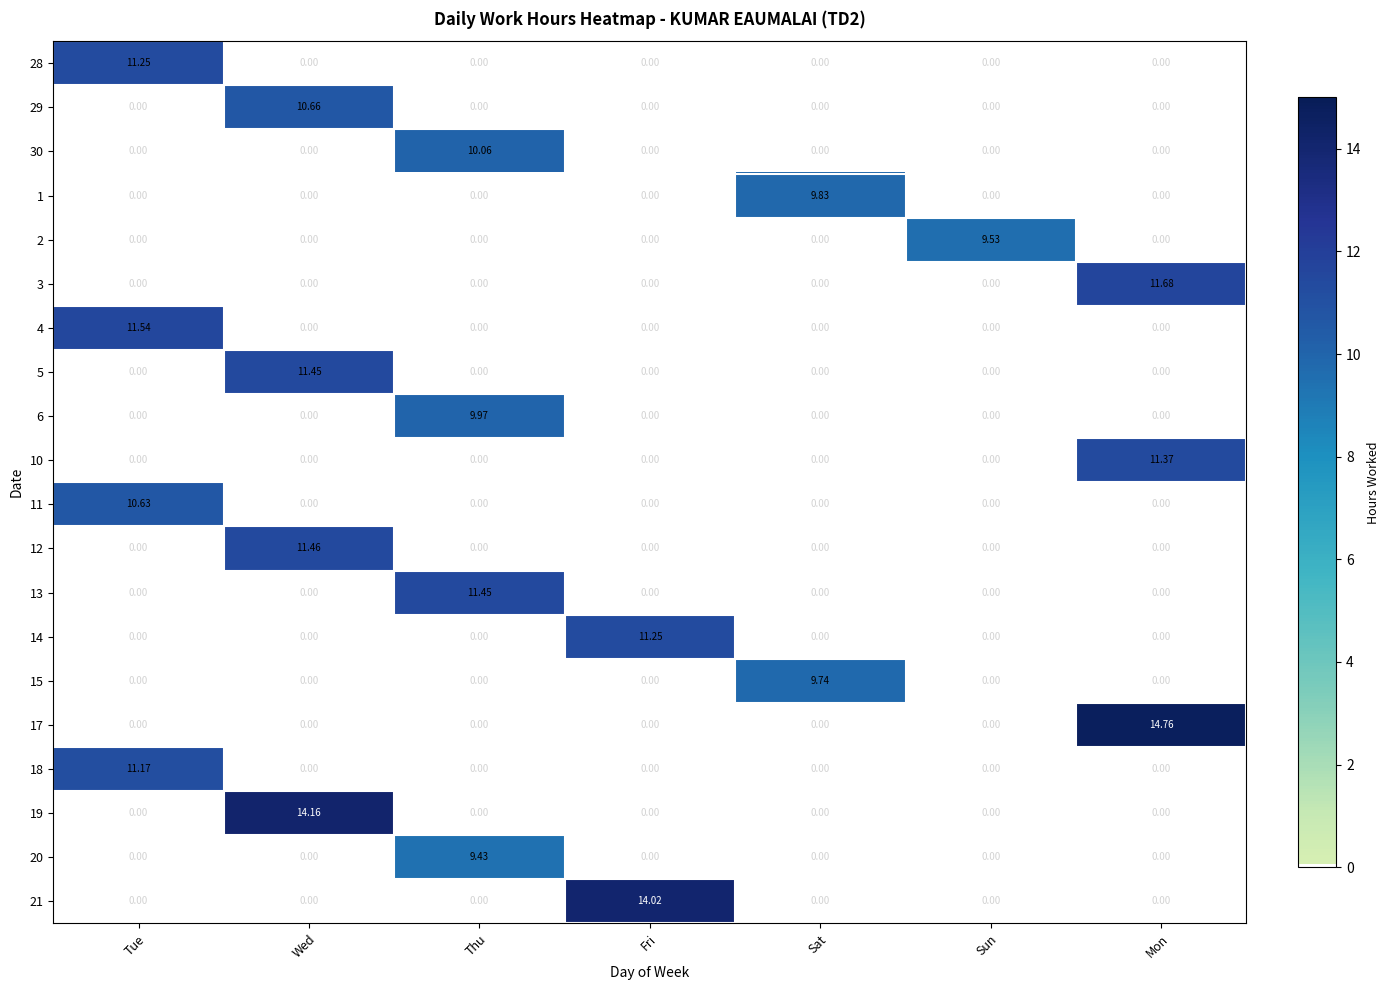

At which category is the sum across all series the highest?

Wed